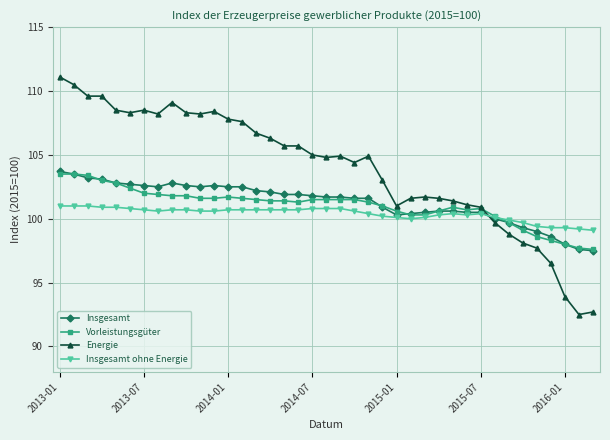

Which series has the widest spread of values?

Energie